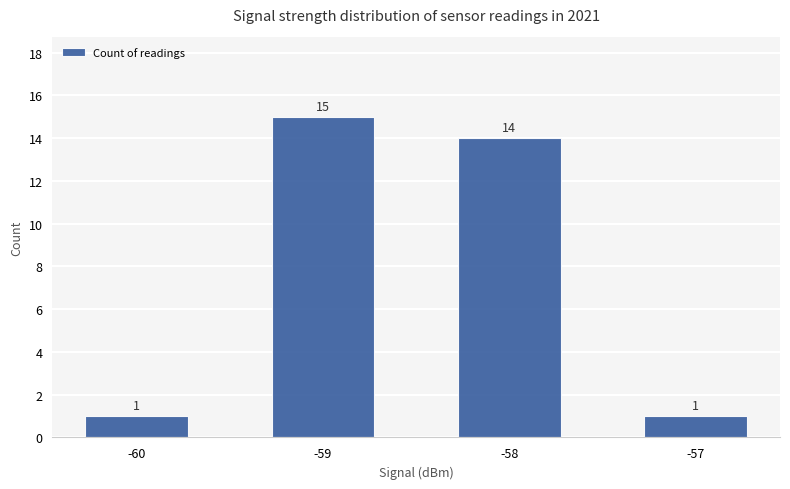

What is the maximum value shown in the chart?

15